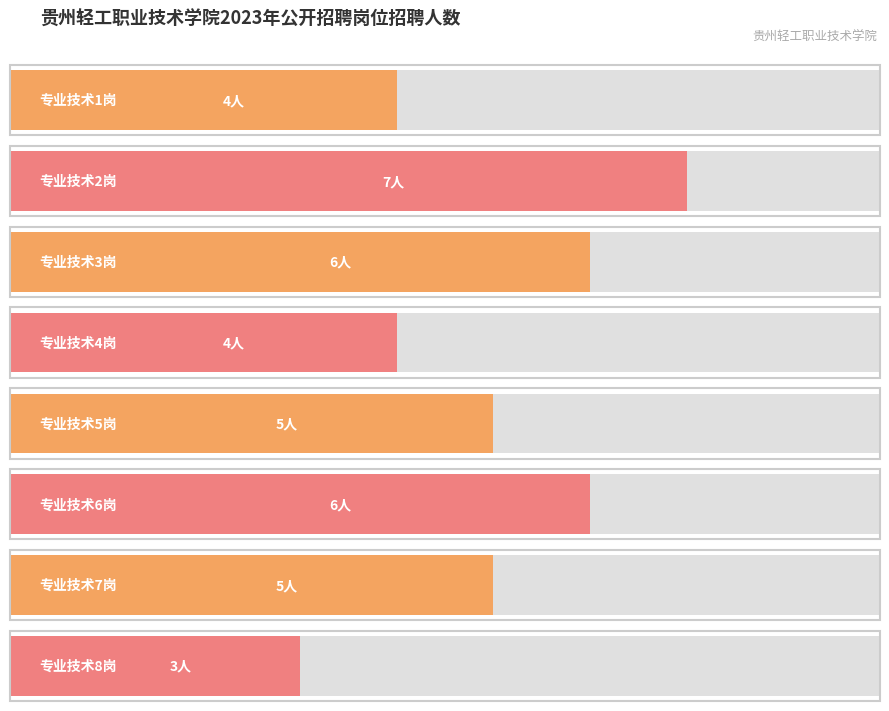

At which label is the value closest to 5?

专业技术5岗